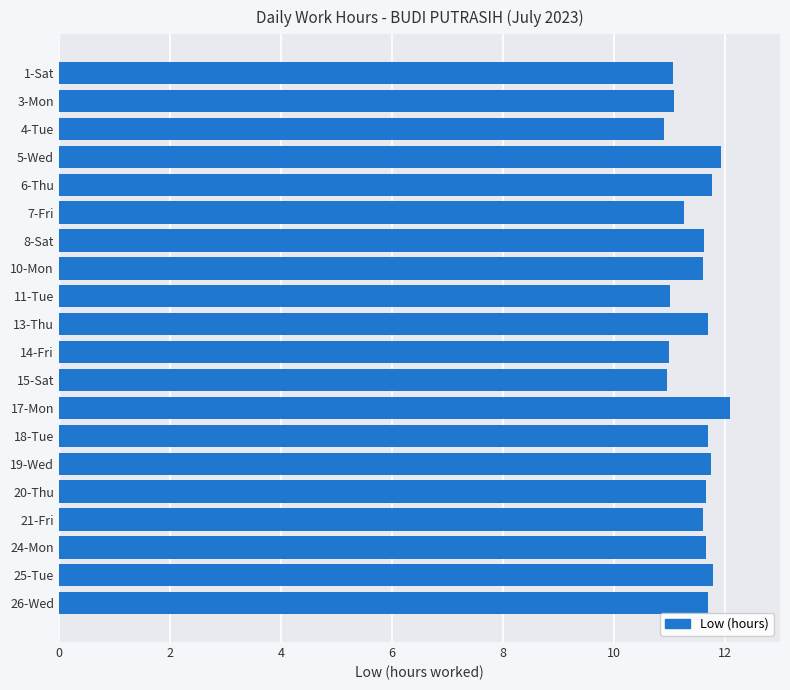

True or false: the data shows 17.5 at 20-Thu.

False